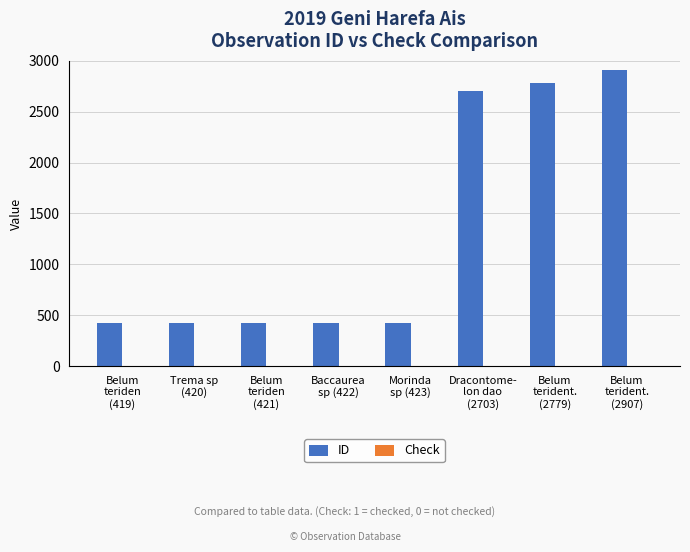

What is the sum of all ID values?

10494